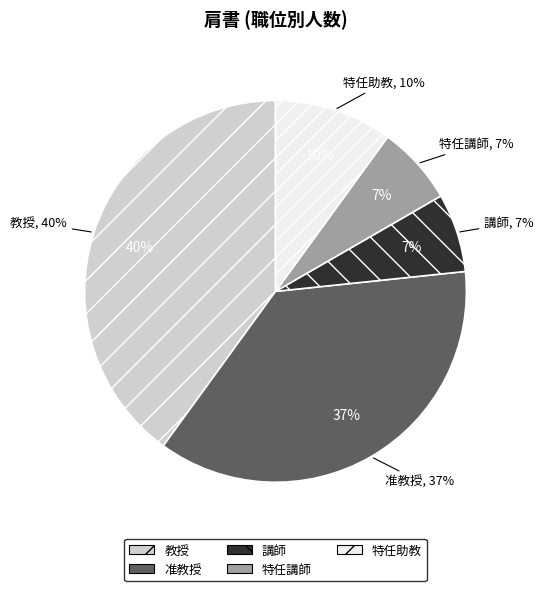

What is the ratio of the value at 教授 to the value at 准教授?

1.1